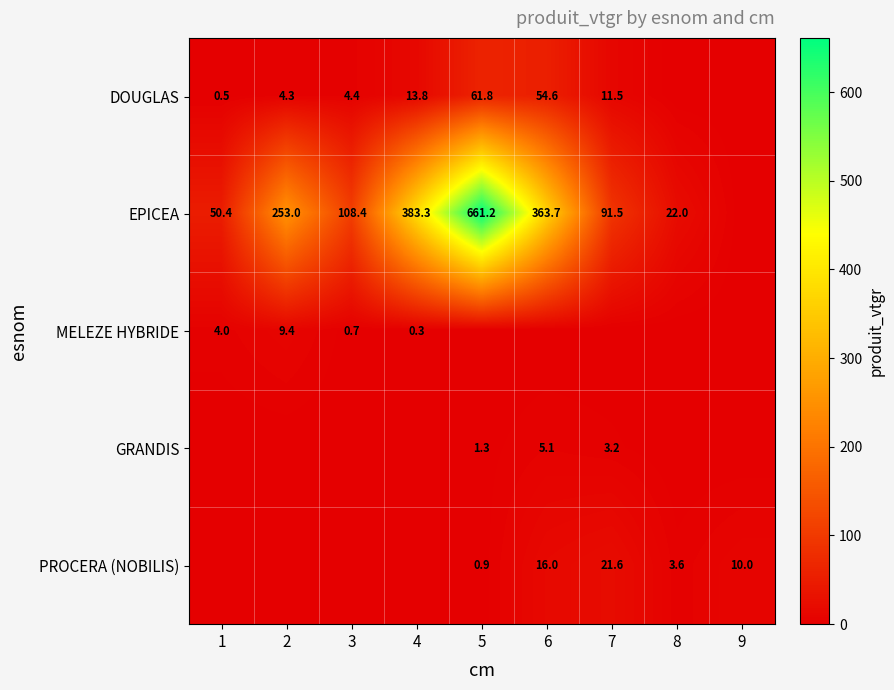

Count the number of categories in the chart.

9